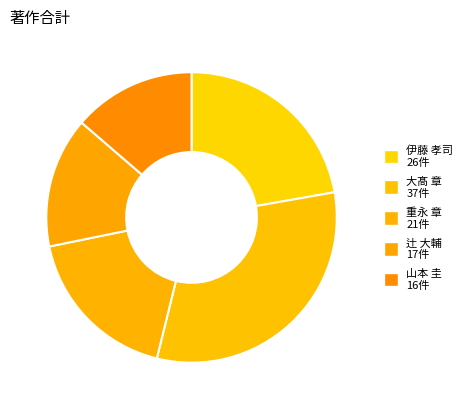

Is it true that 辻 大輔 is 15% of the pie?

True